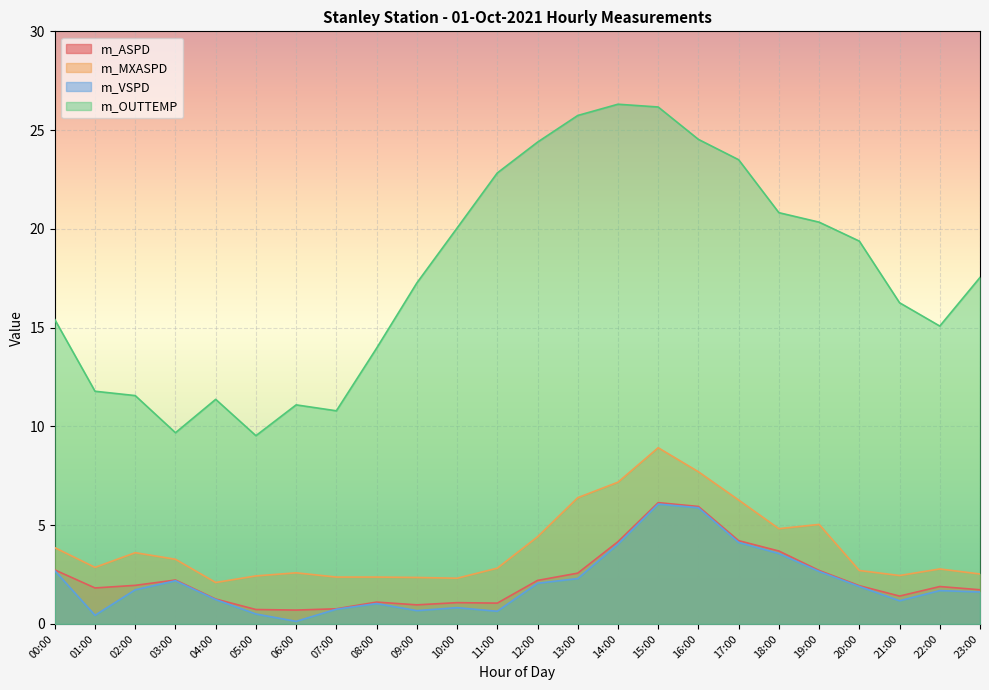

Does the chart display data point markers on the line(s)?

No